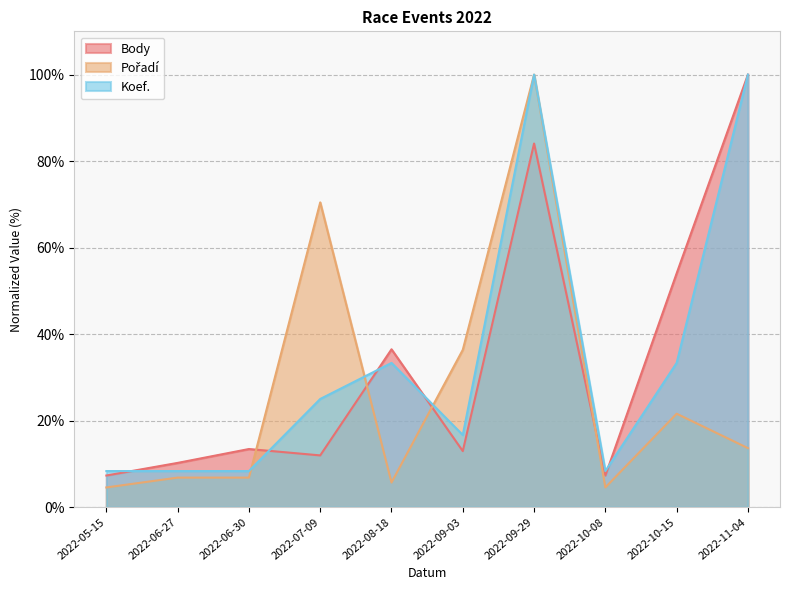

Where is the first local minimum for Pořadí?

2022-08-18